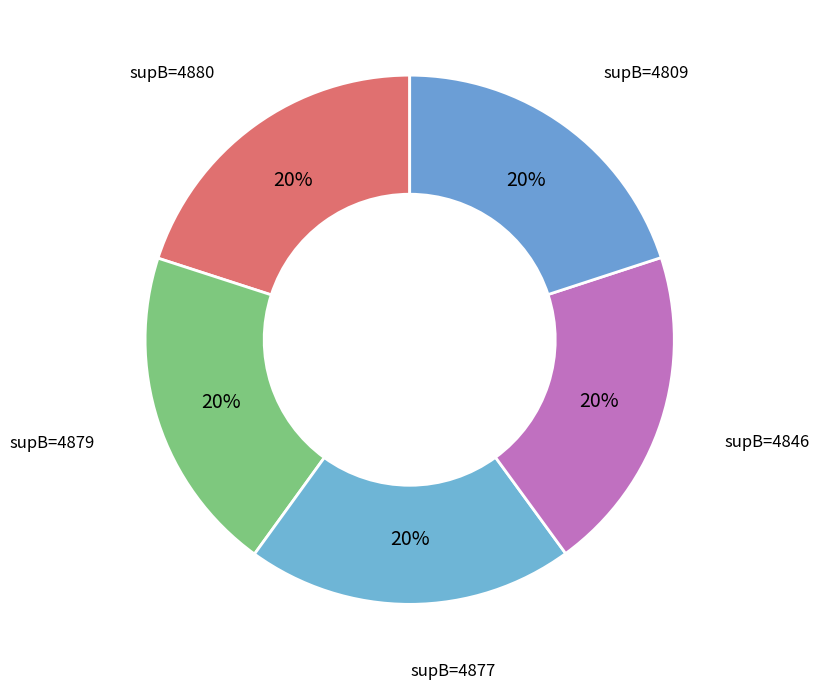

Count the number of slices in the pie.

5